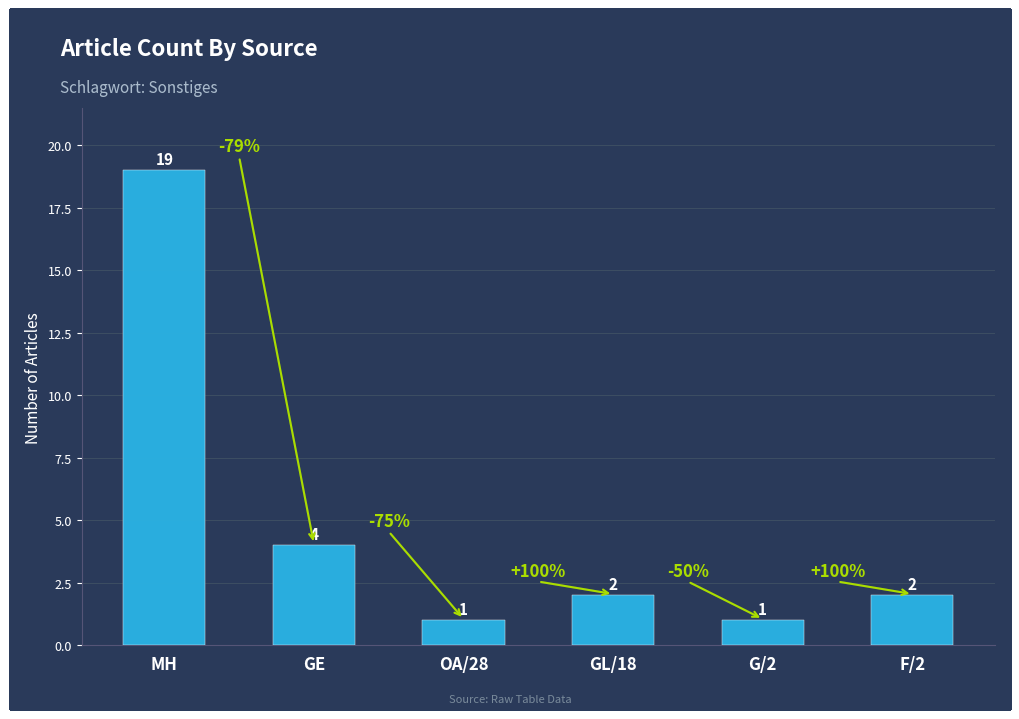

Are the bars grouped side by side (vs. stacked)?

No